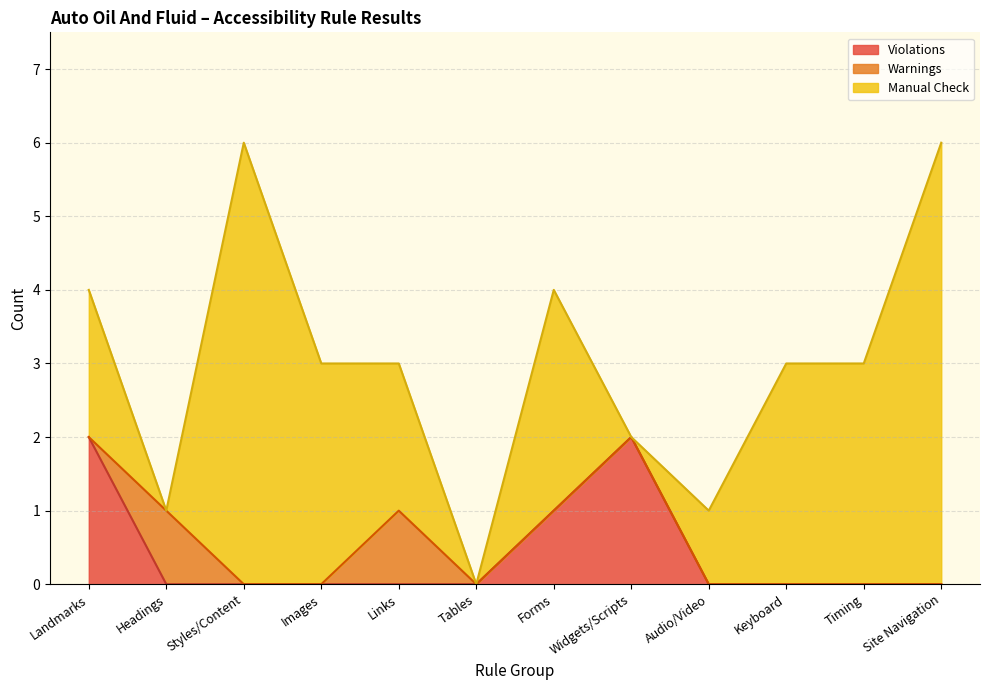

Between Widgets/Scripts and Site Navigation, which series saw the biggest shift?

Manual Check